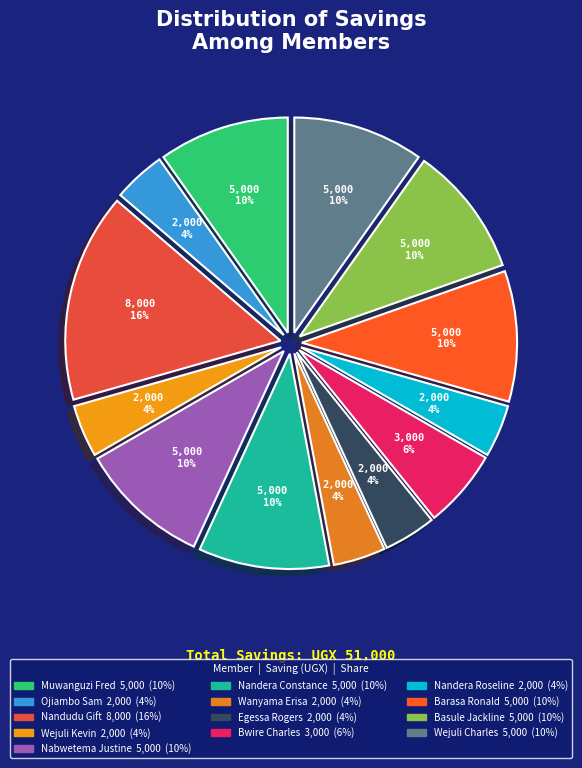

How many slices are in this pie chart?

13